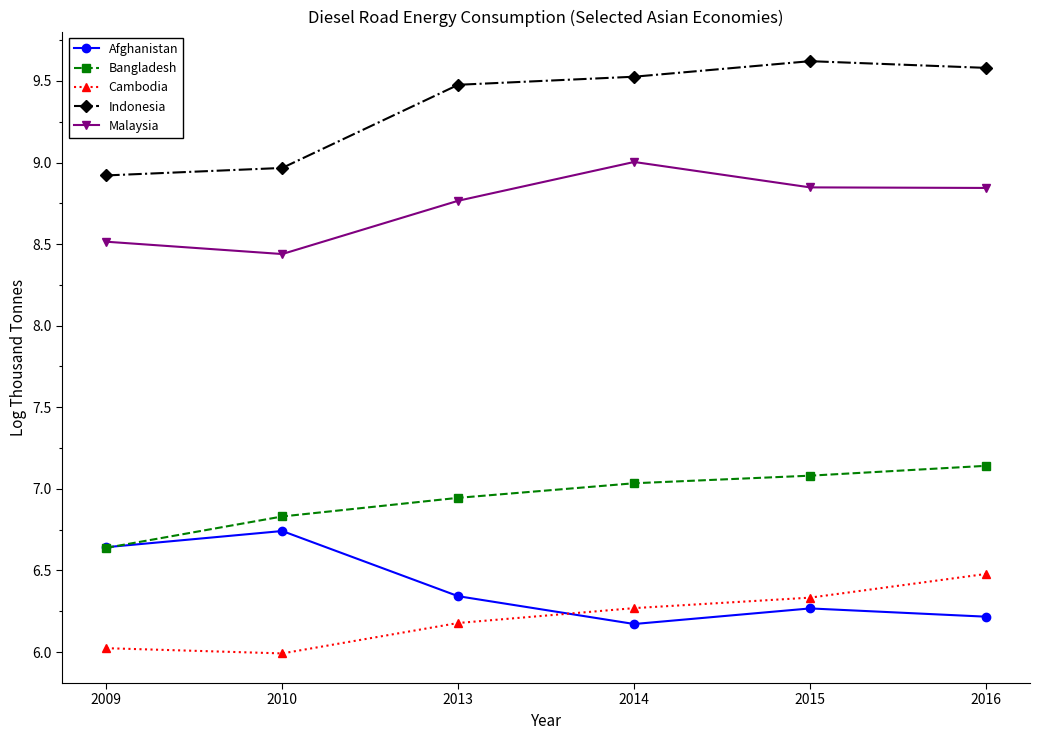

Is it true that Afghanistan equals 10.7 at 2015?

False